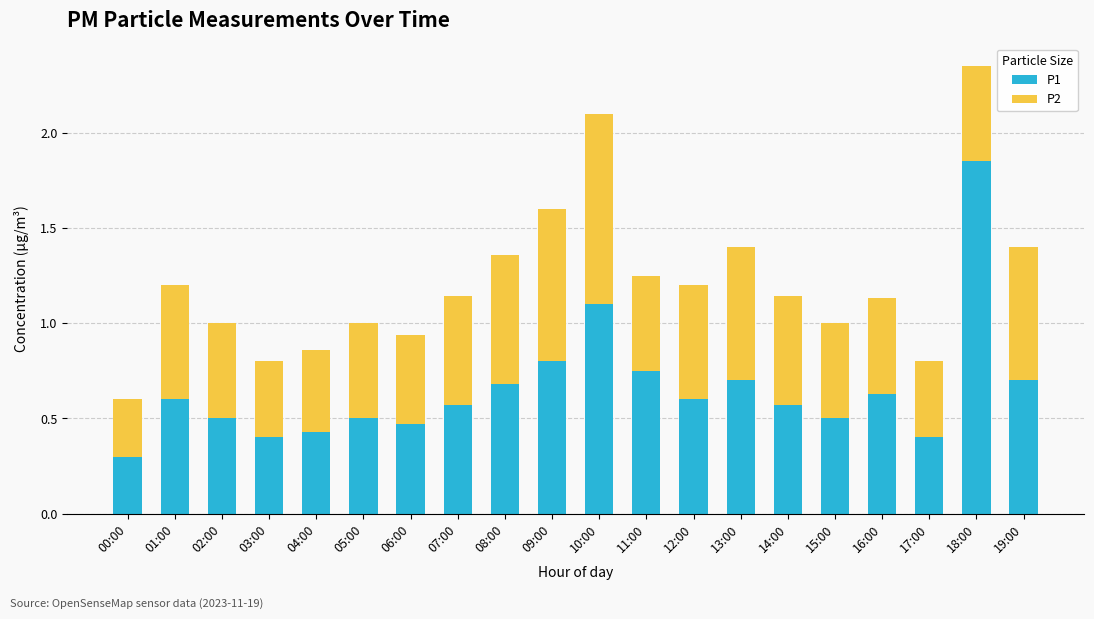

At which category is the sum across all series the highest?

18:00